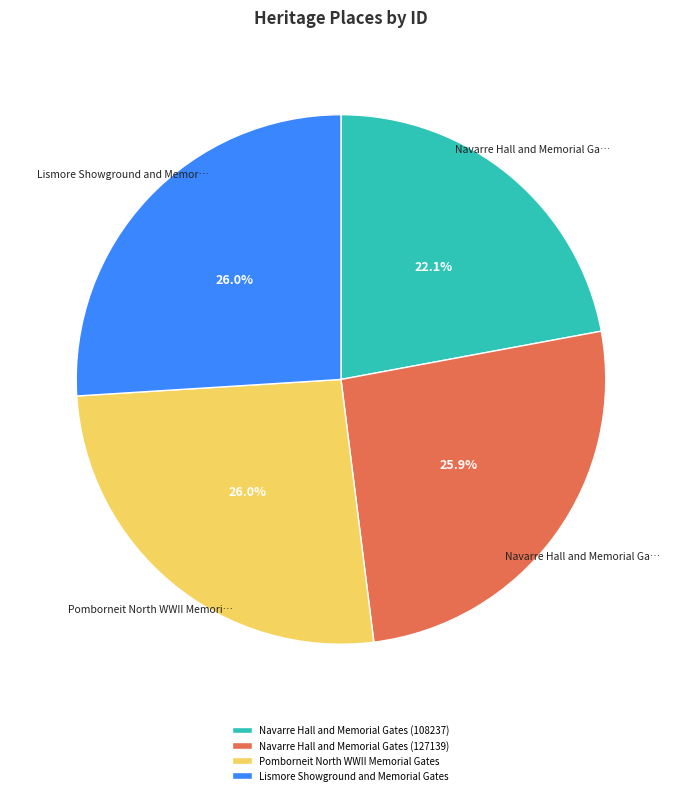

The Navarre Hall and Memorial Gates (108237) slice represents 22% of the pie. True or false?

True